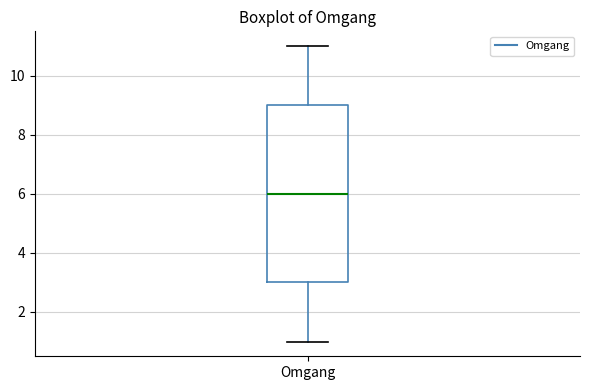

Transcribe this box plot: give where the median line is, the range the box spans, and where the two whiskers end, as read against the y-axis. The values are not printed on the chart, so give them approximately, as read against the axis.

median 6, box 3 to 9, whiskers 1 to 11